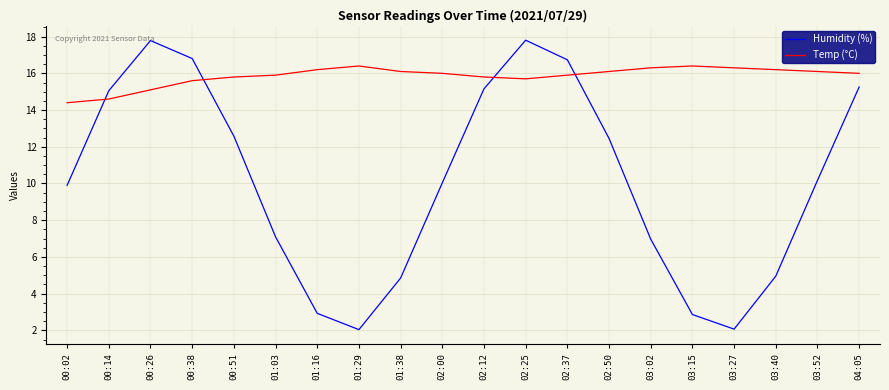

Which series has the widest spread of values?

Humidity (%)